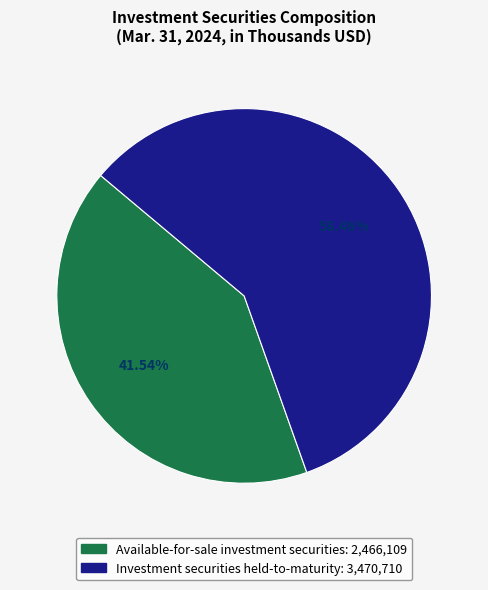

To the nearest percent, what is the difference between the Available-for-sale investment securities and Investment securities held-to-maturity slice percentages?

17%